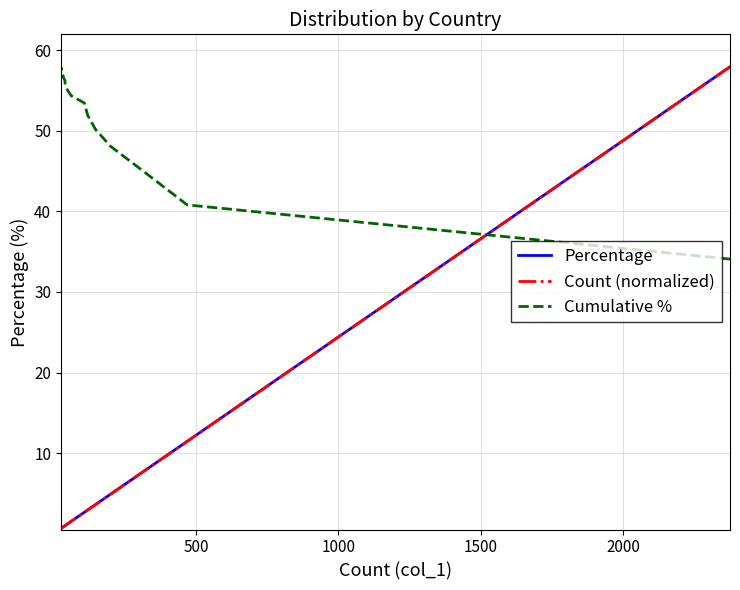

Is it true that Percentage equals 2.5 at 7?

False